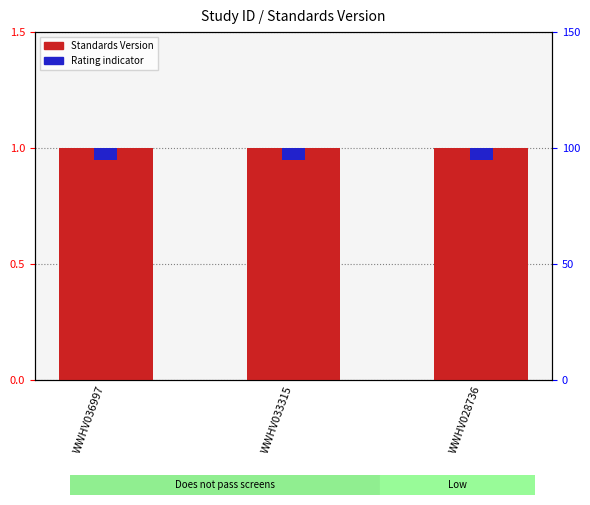

Rank the series by their average value, from lowest to highest.

Rating indicator, Standards Version